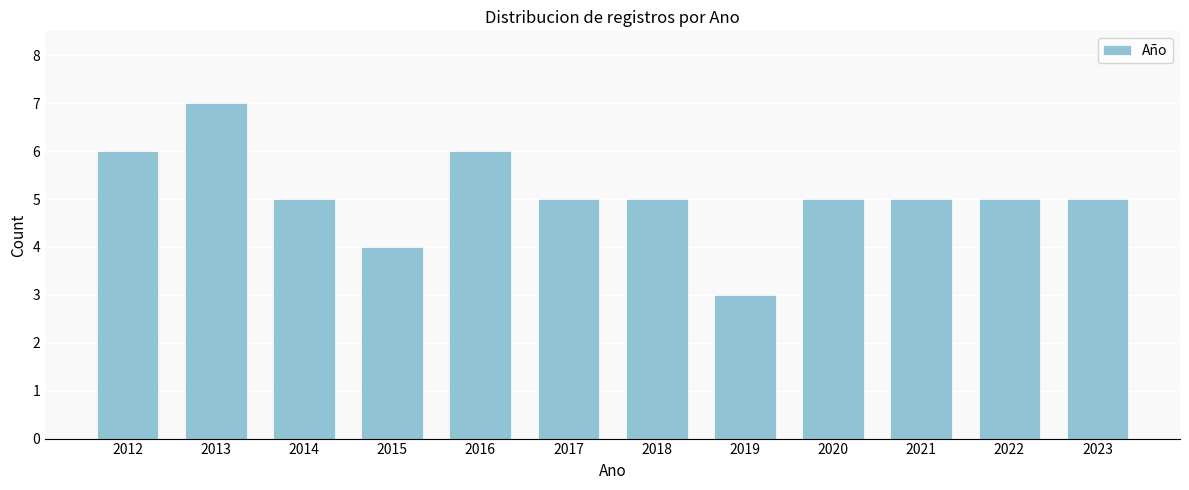

Reading right to left, extract all data points from this chart.

5	5	5	5	3	5	5	6	4	5	7	6